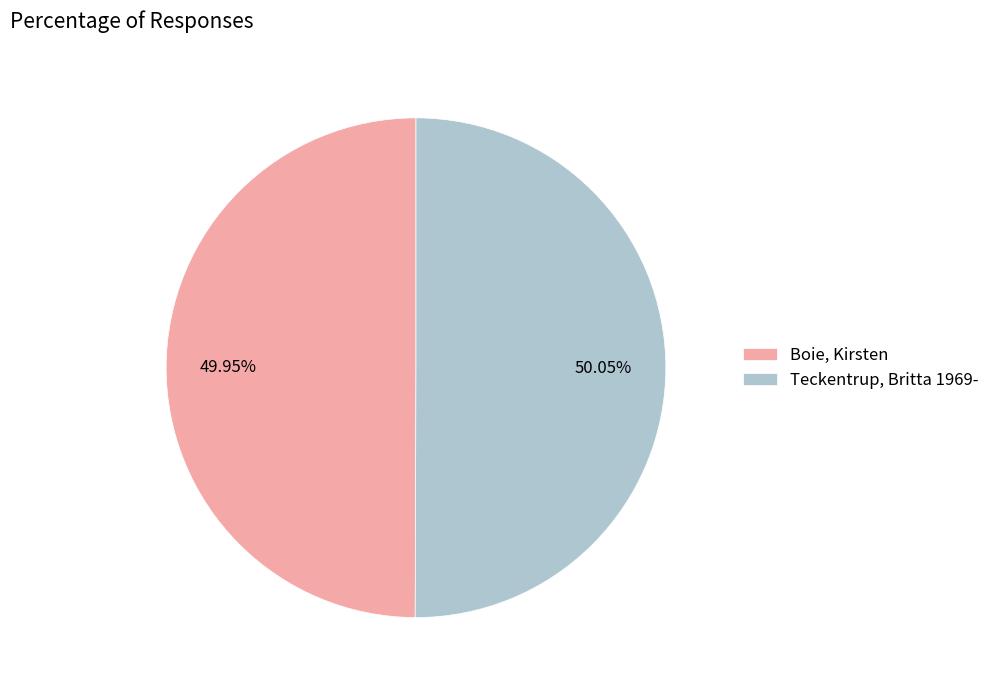

True or false: Boie, Kirsten accounts for 50% of the total.

True